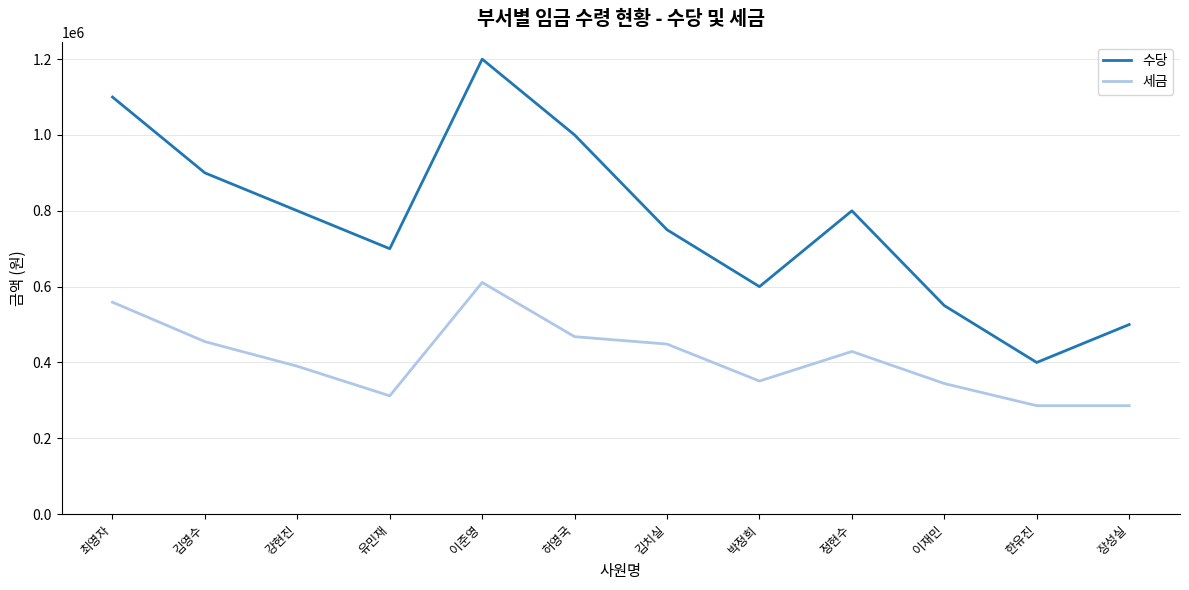

True or false: 세금 has a value of 312000 at 유민재.

True